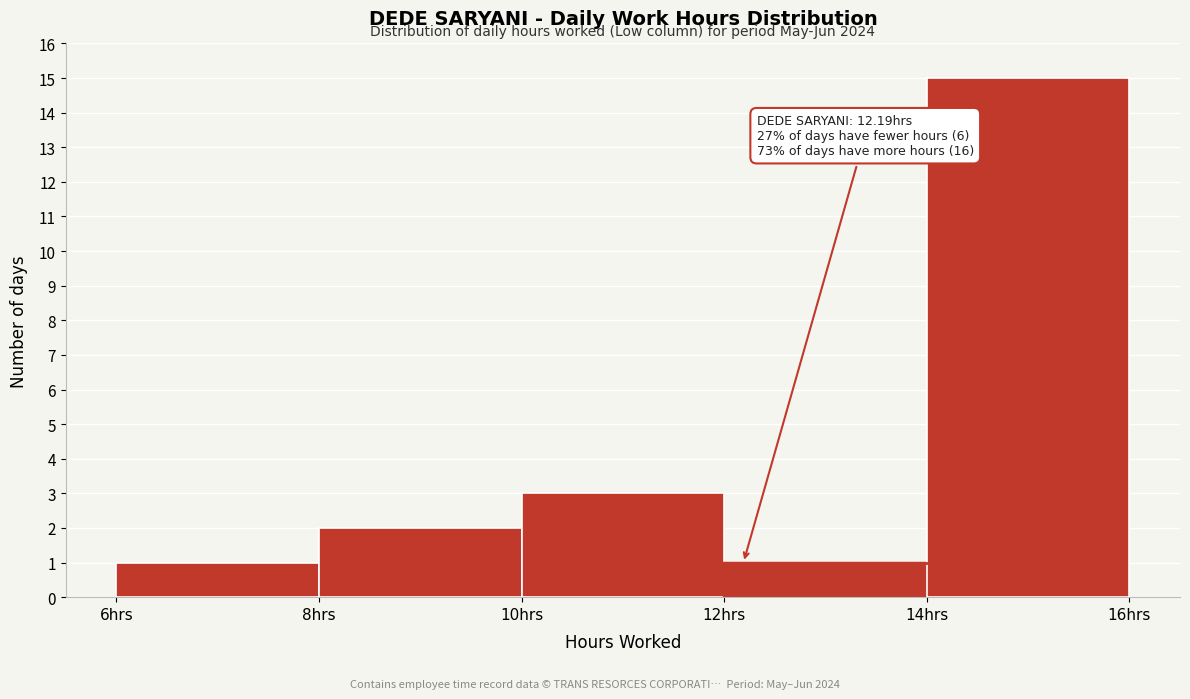

Over which range of the x-axis is the bar tallest?

14 to 16